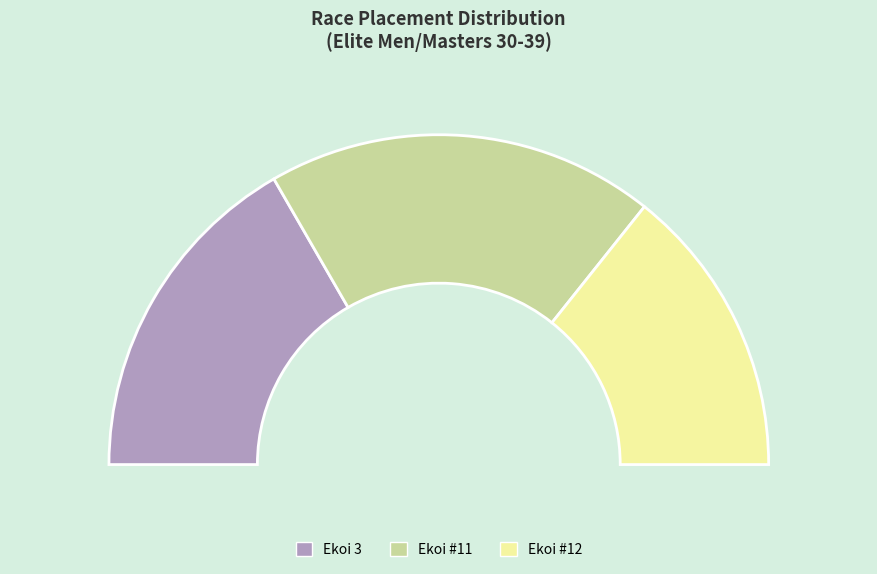

To the nearest percent, what percentage of the pie is Ekoi #12?

29%